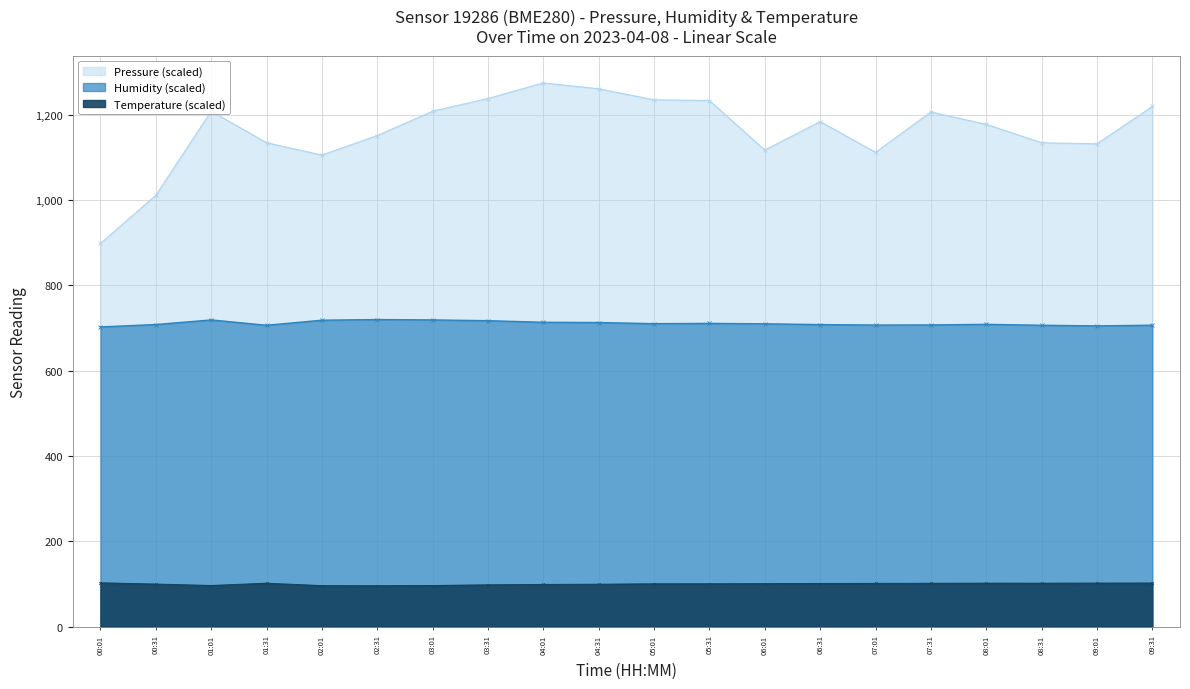

Which label corresponds to the smallest value in the chart?

02:31